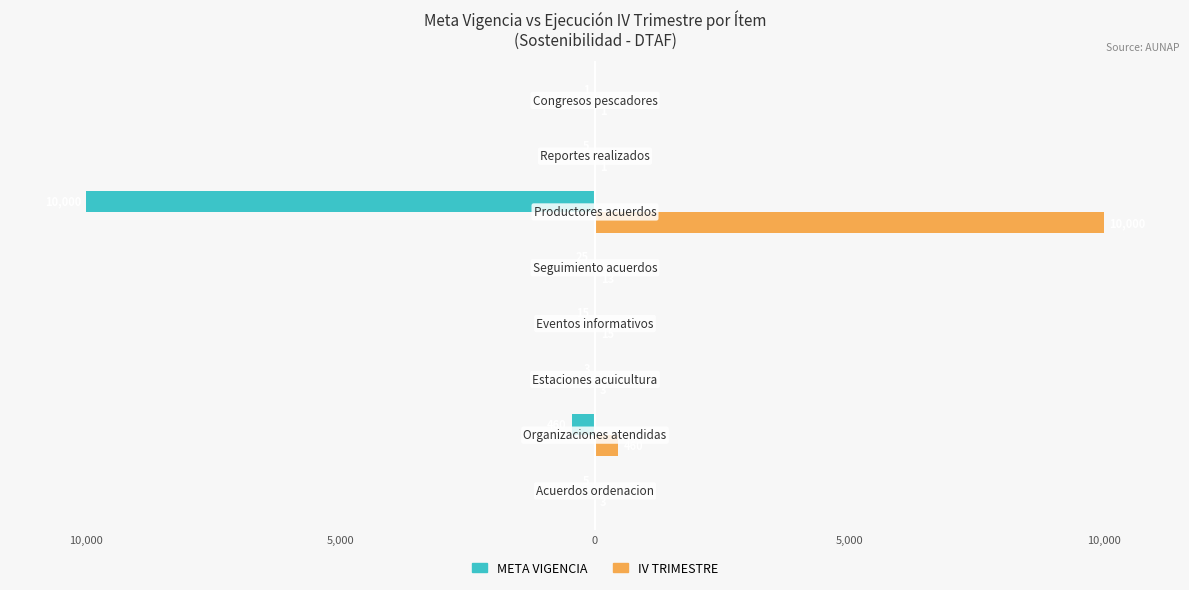

What are all the series names shown in the legend?

META VIGENCIA, IV TRIMESTRE